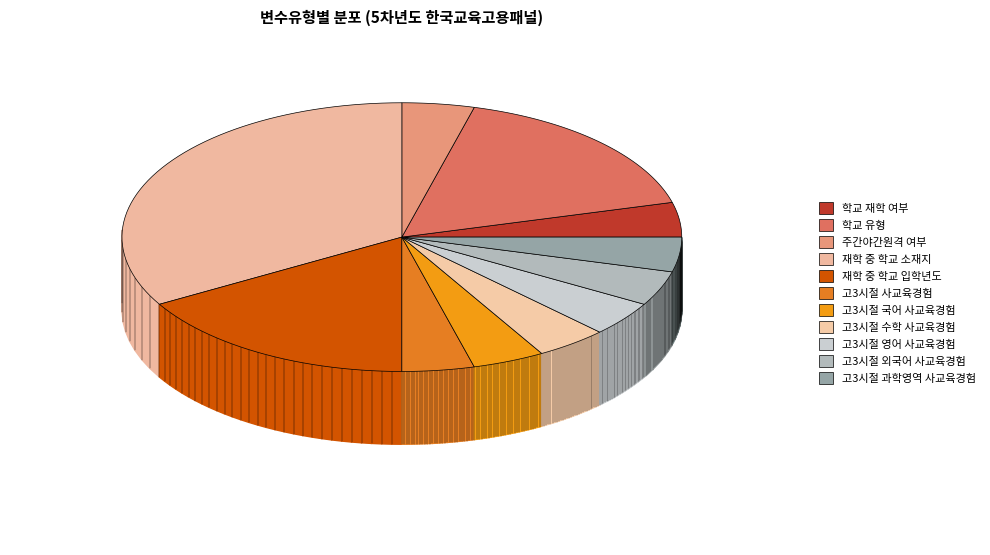

How many segments does this pie chart have?

11